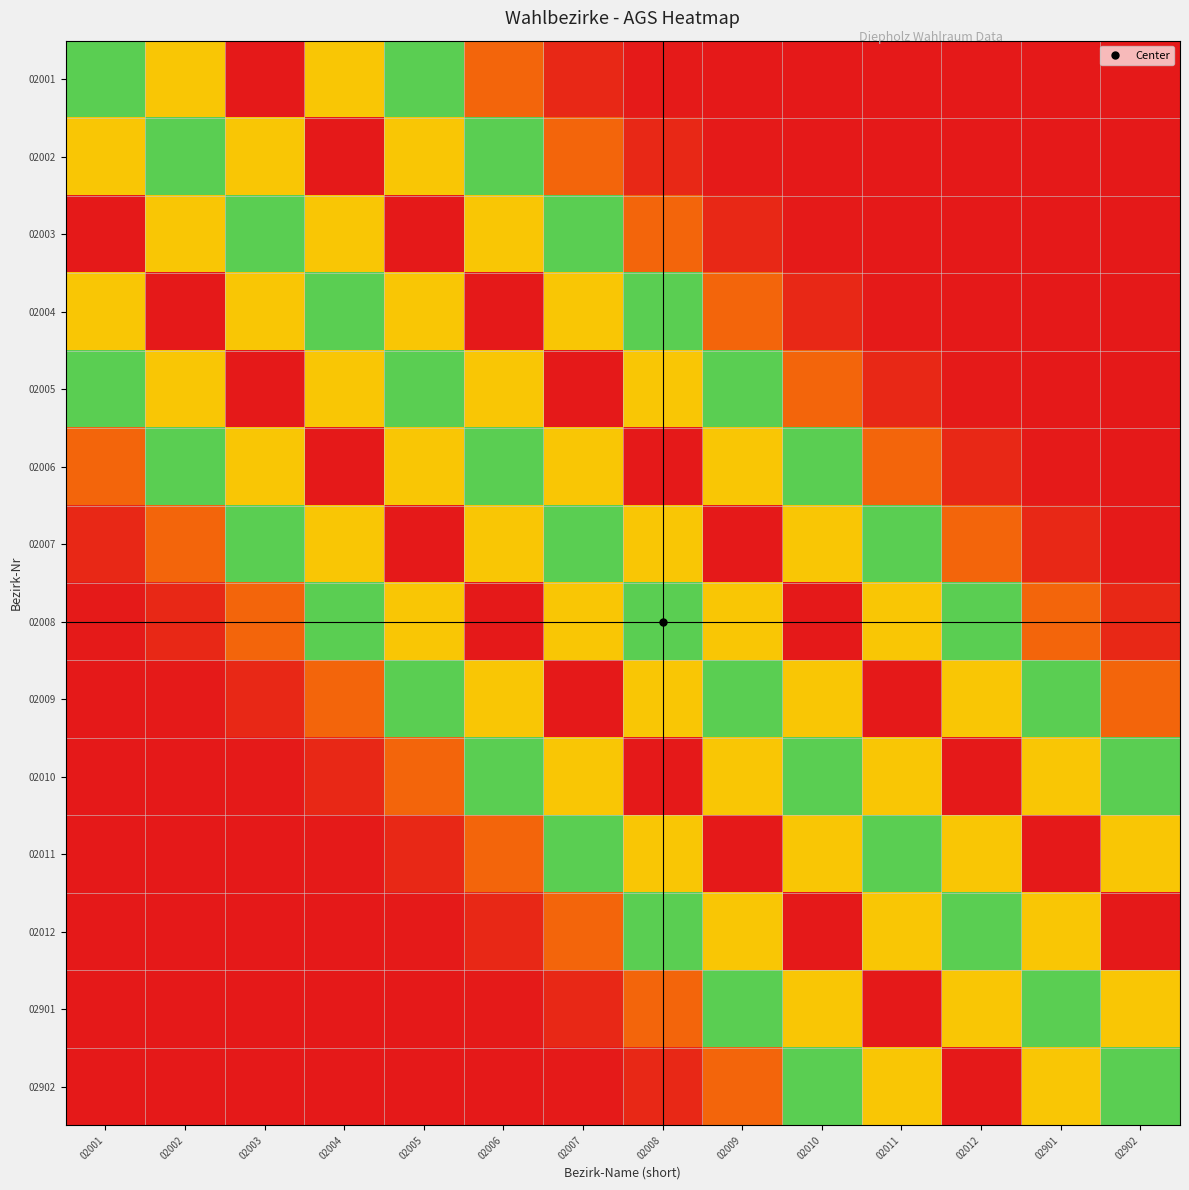

Rank the series by their maximum value, from lowest to highest.

02001, 02002, 02003, 02004, 02005, 02006, 02007, 02008, 02009, 02010, 02011, 02012, 02901, 02902